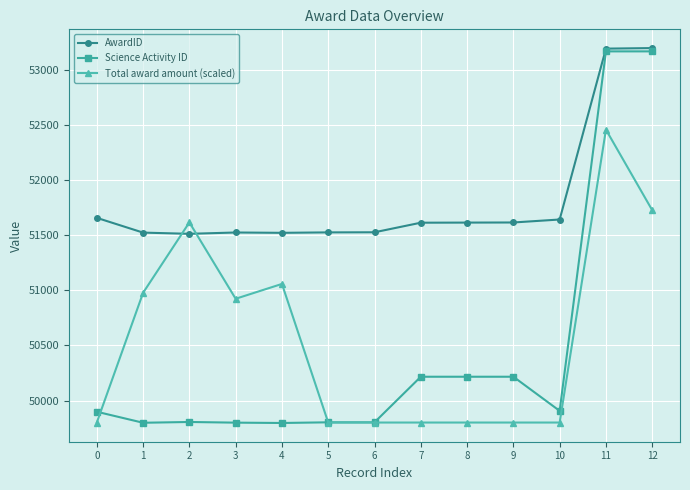

Rank the series by their maximum value, from lowest to highest.

Total award amount (scaled), Science Activity ID, AwardID